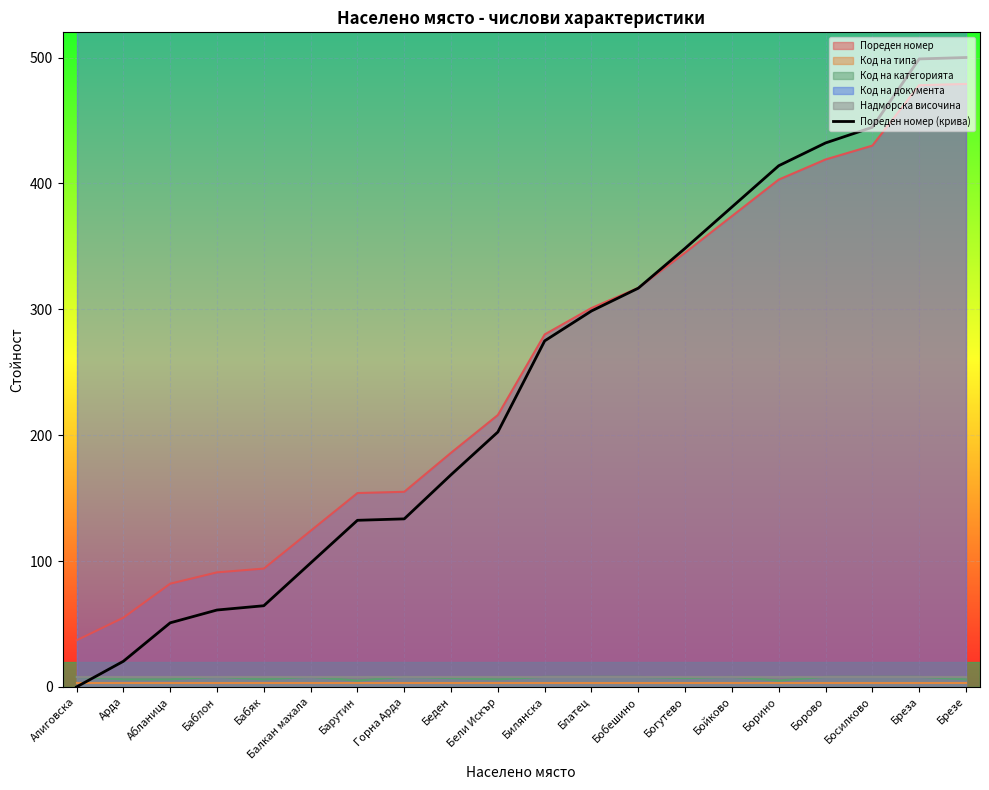

What is the sum of the values at Бойково and Балкан махала?

479.6